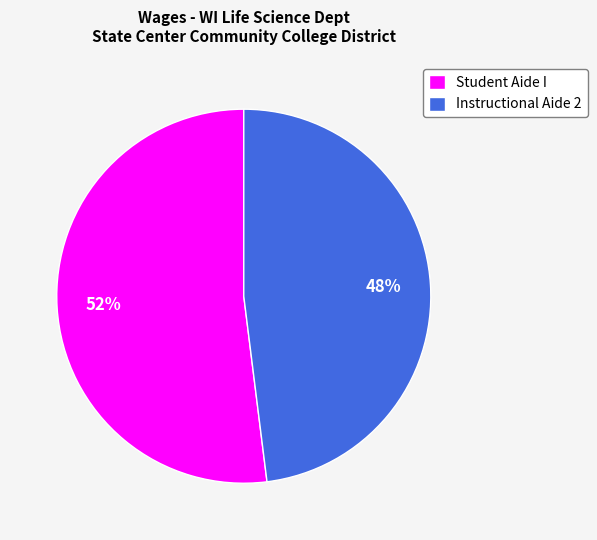

Approximately how many times larger is the value at Student Aide I compared to Instructional Aide 2?

1.1